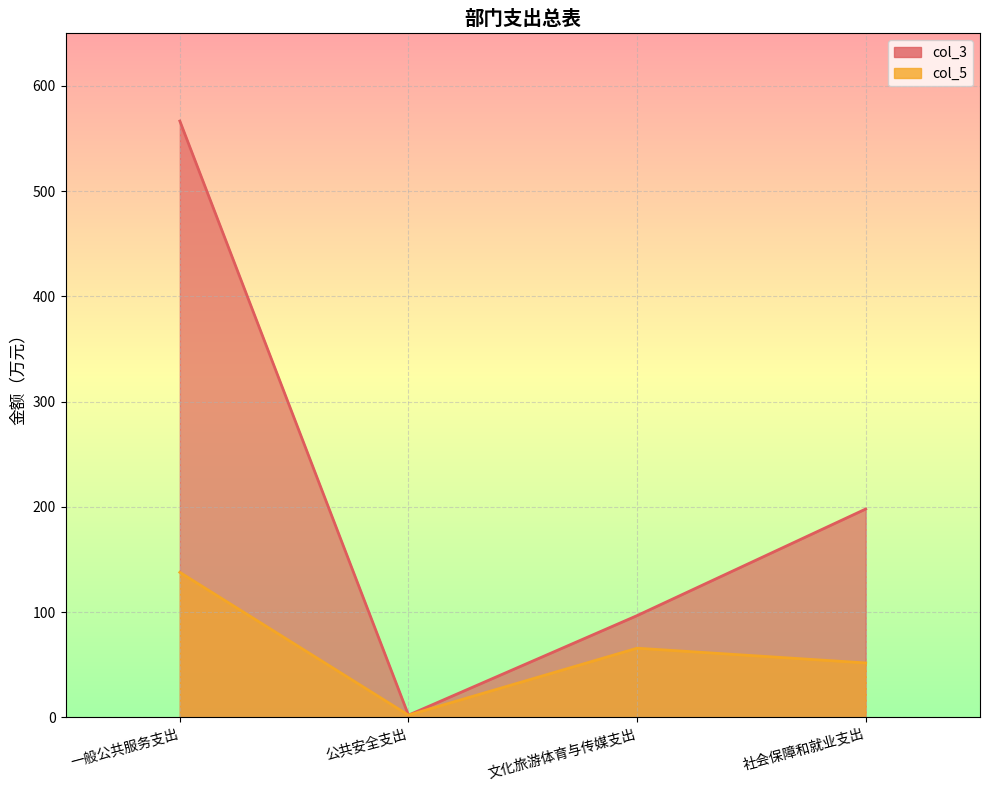

True or false: col_3 and col_5 cross at least once.

False